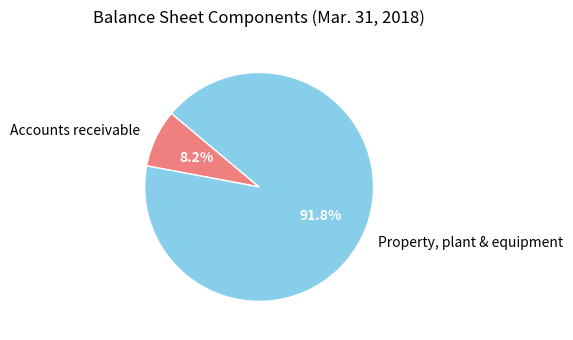

How many slices are in this pie chart?

2